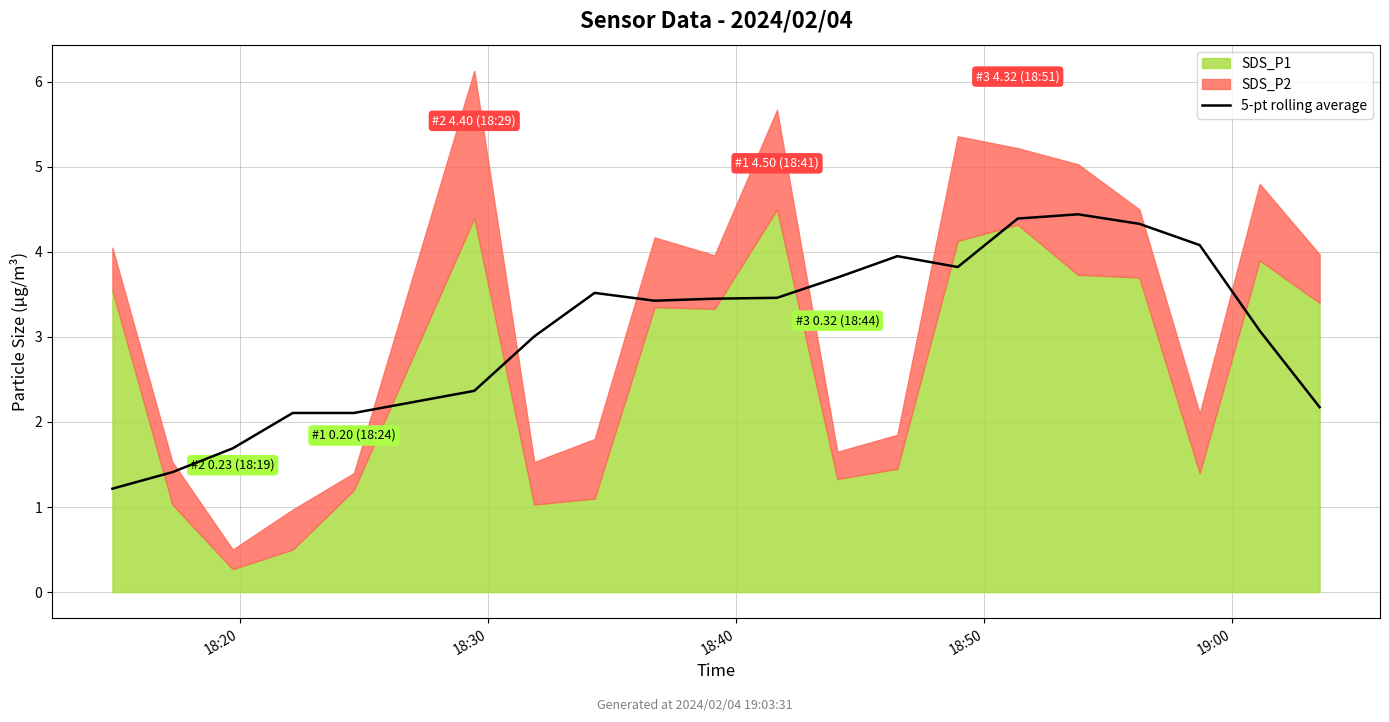

What is the maximum value for 5-pt rolling average?

4.4